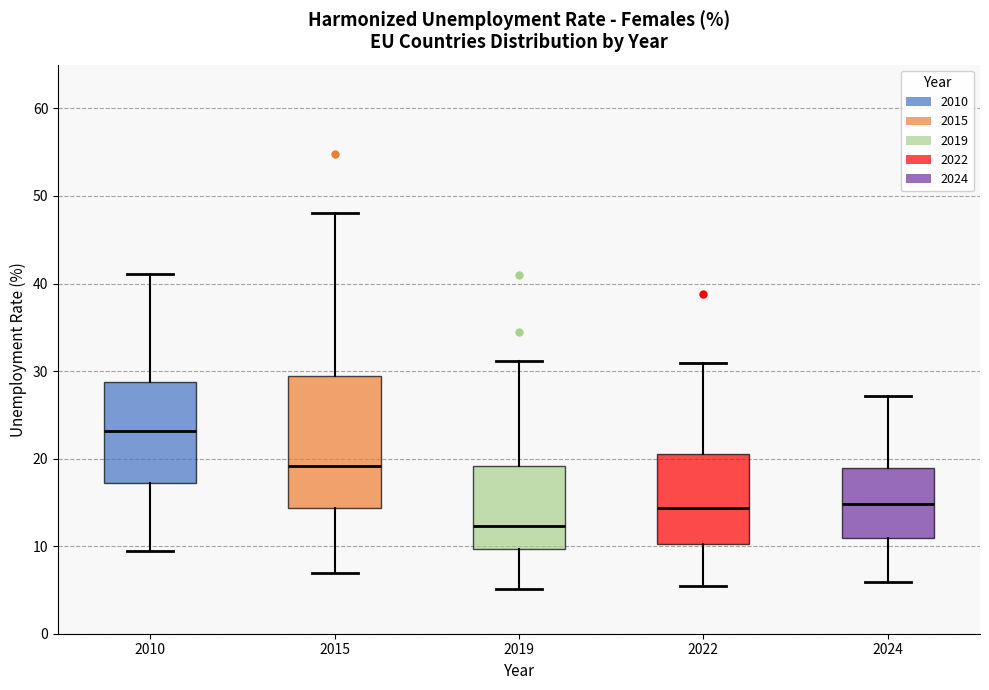

Reading left to right, transcribe this box plot: for each box, give where its median line is, the range the box spans, and where its two whiskers end, as read against the y-axis. The values are not printed on the chart, so give them approximately, as read against the axis.

2010: median 23, box 17 to 29, whiskers 9 to 41
2015: median 19, box 14 to 29, whiskers 7 to 48
2019: median 12, box 10 to 19, whiskers 5 to 31
2022: median 14, box 10 to 21, whiskers 6 to 31
2024: median 15, box 11 to 19, whiskers 6 to 27